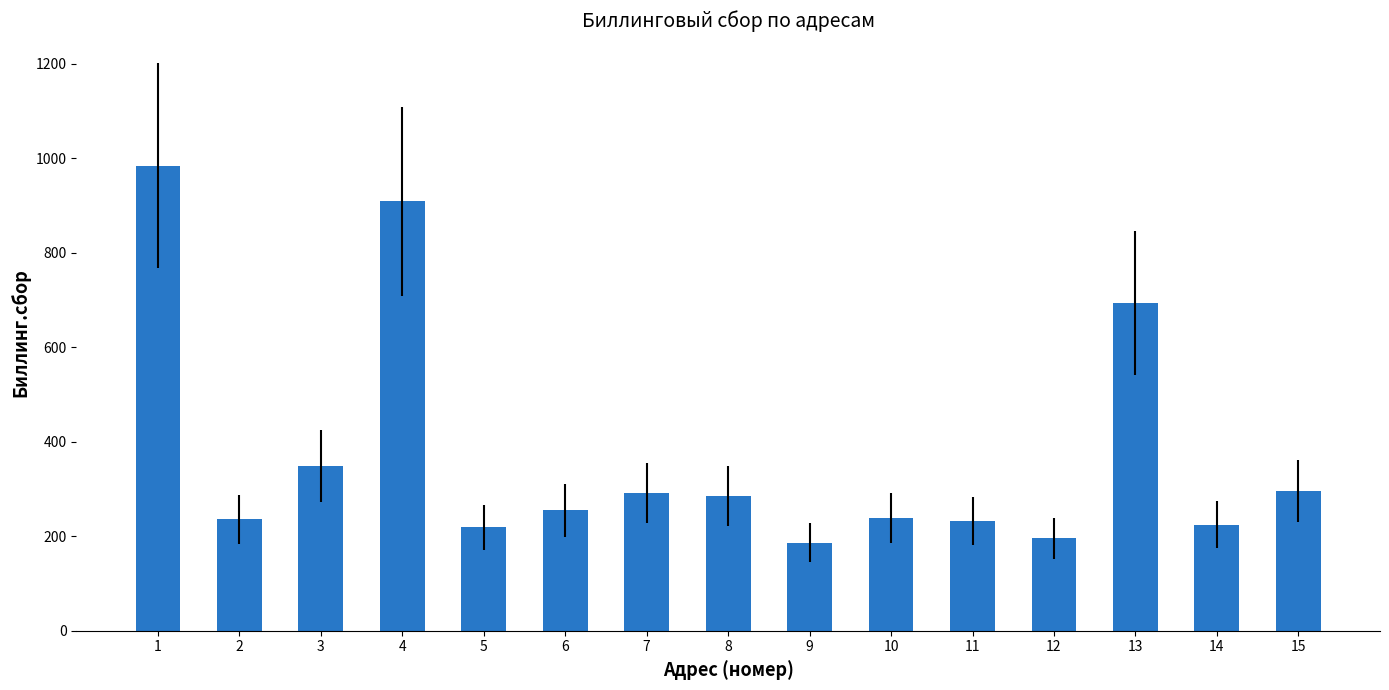

Are the bars grouped side by side (vs. stacked)?

No